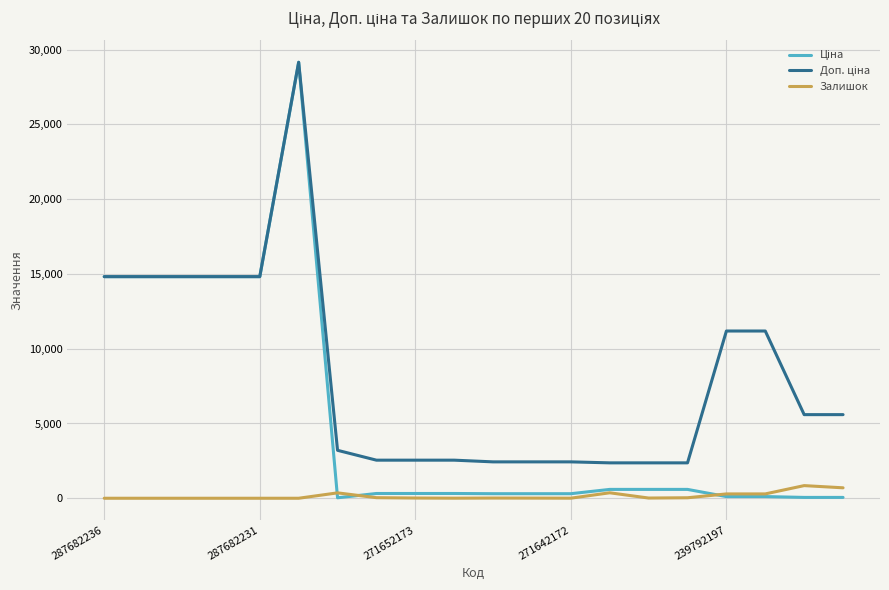

What is the greatest value displayed?

29152.3